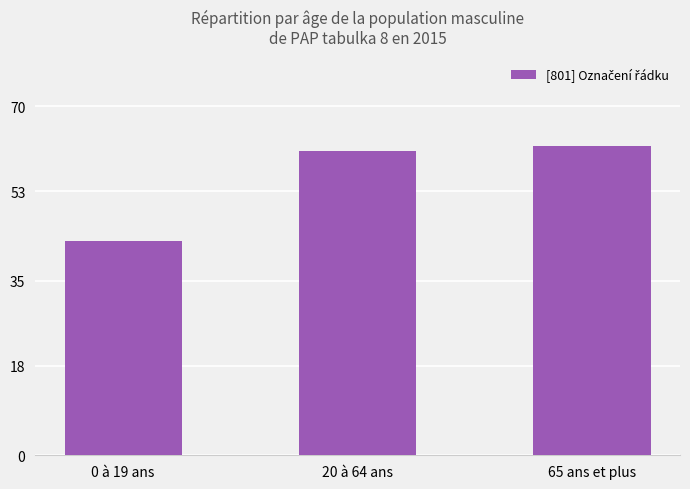

List the labels in order of value, smallest first.

0 à 19 ans, 20 à 64 ans, 65 ans et plus